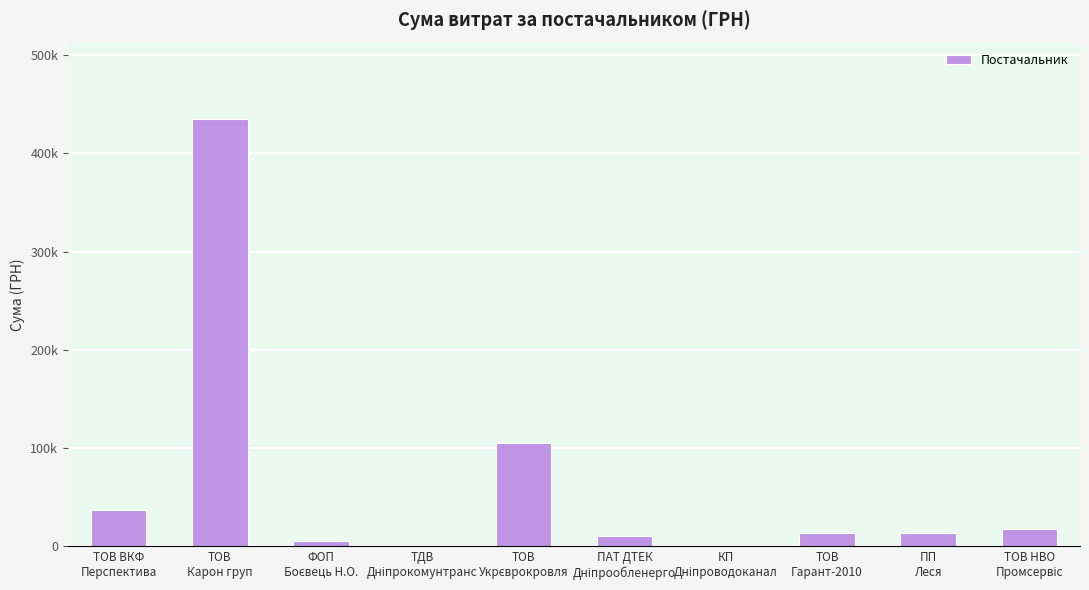

Where is the data nearest to the value 217340?

ТОВ
Укрєврокровля